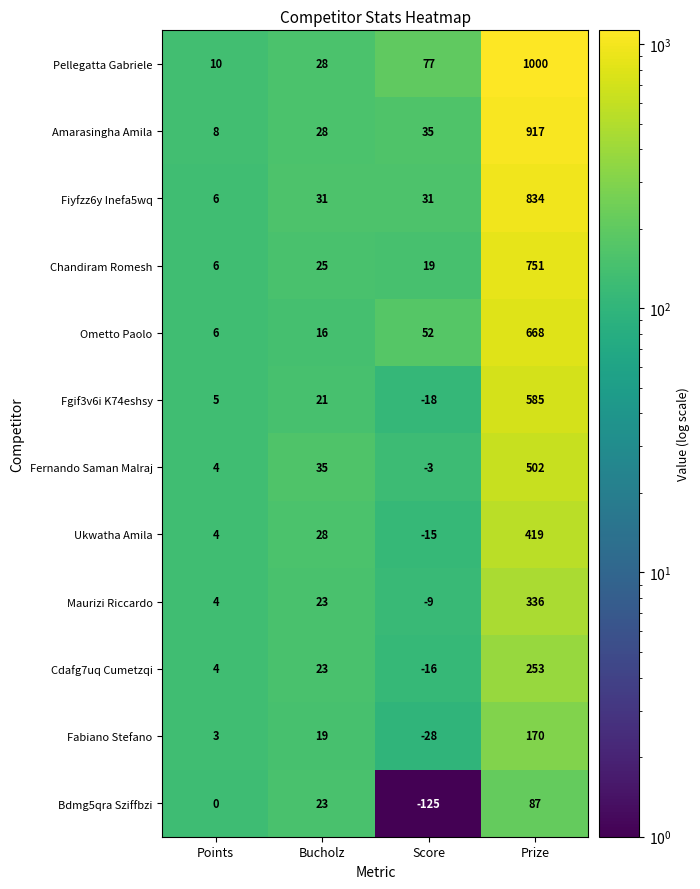

Rank the categories by Ukwatha Amila value from lowest to highest.

Score, Points, Bucholz, Prize